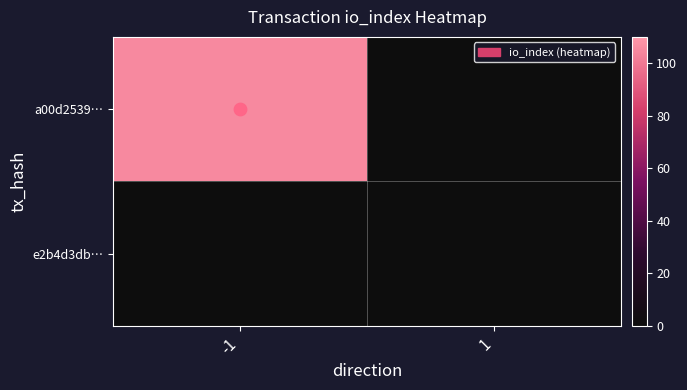

Reading left to right, transcribe all the data shown in this chart.

a00d2539…: -1=105	1=0
e2b4d3db…: -1=0	1=0